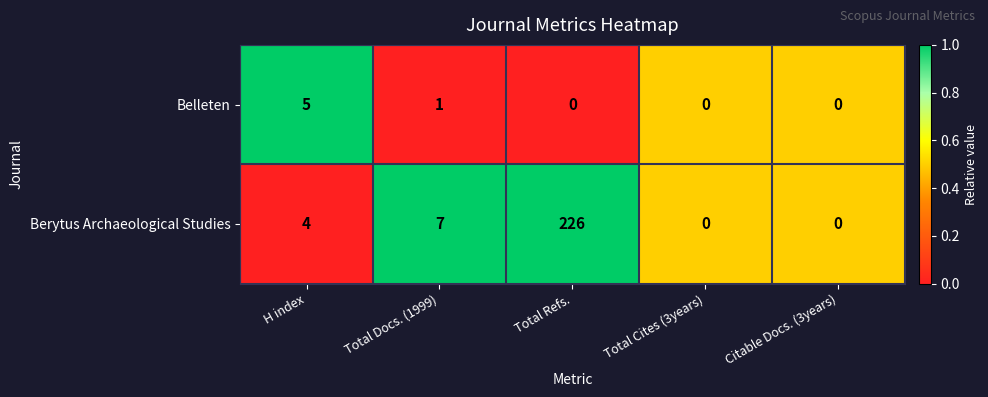

At which category does the chart reach its peak across all series?

Total Refs.